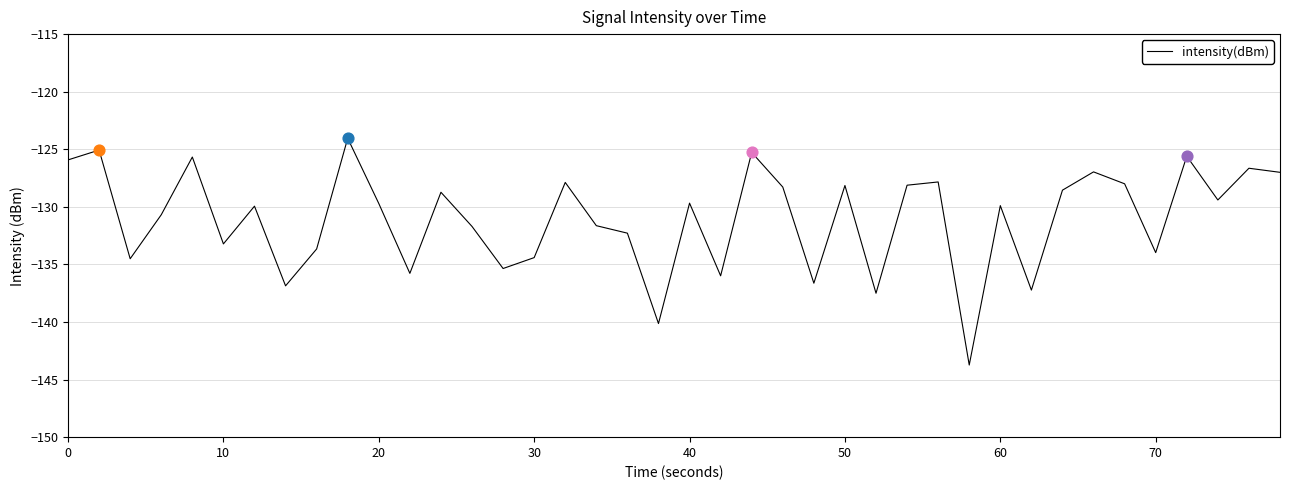

What is the maximum value shown in the chart?

-124.0